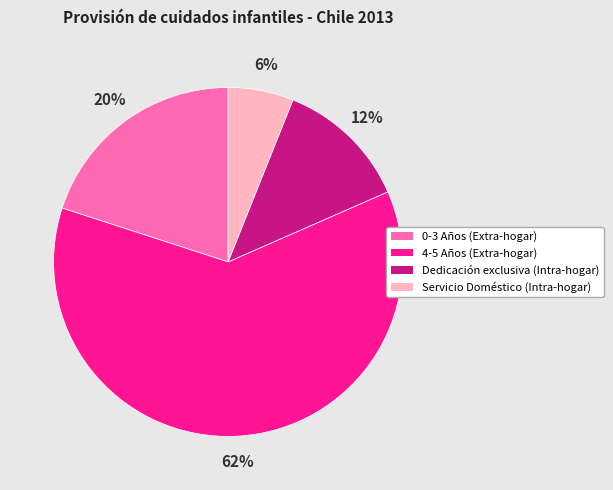

Is it true that Servicio Doméstico (Intra-hogar) is 6% of the pie?

True